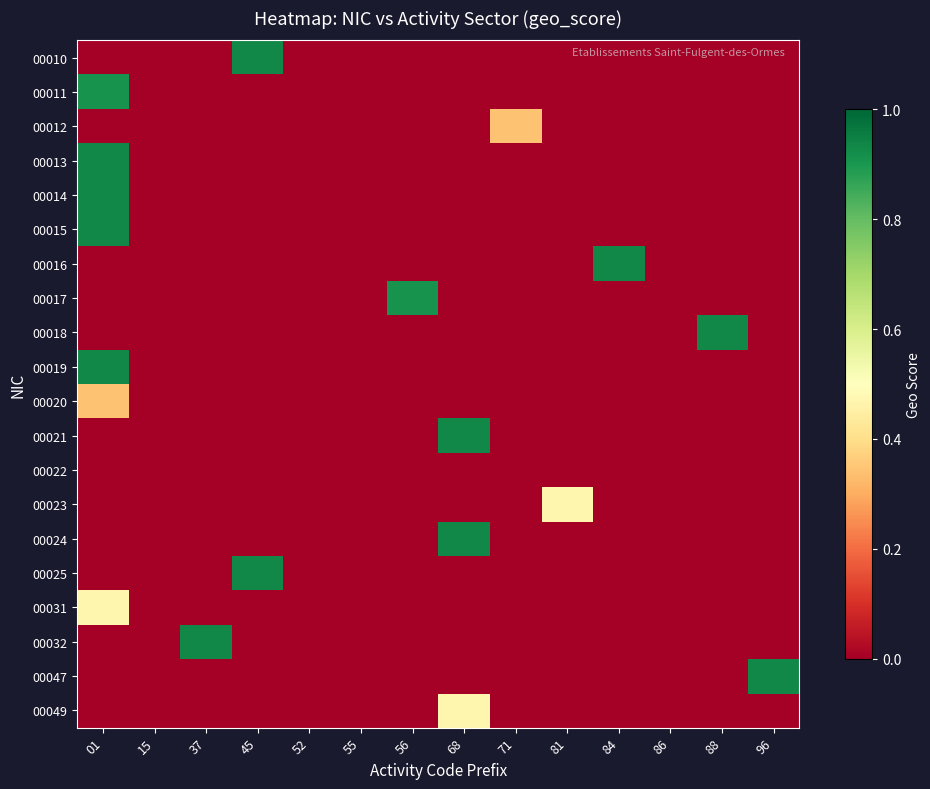

Reading left to right, extract all data points from this chart.

00010: 01=0.0	15=0.0	37=0.0	45=0.9	52=0.0	55=0.0	56=0.0	68=0.0	71=0.0	81=0.0	84=0.0	86=0.0	88=0.0	96=0.0
00011: 01=0.9	15=0.0	37=0.0	45=0.0	52=0.0	55=0.0	56=0.0	68=0.0	71=0.0	81=0.0	84=0.0	86=0.0	88=0.0	96=0.0
00012: 01=0.0	15=0.0	37=0.0	45=0.0	52=0.0	55=0.0	56=0.0	68=0.0	71=0.3	81=0.0	84=0.0	86=0.0	88=0.0	96=0.0
00013: 01=0.9	15=0.0	37=0.0	45=0.0	52=0.0	55=0.0	56=0.0	68=0.0	71=0.0	81=0.0	84=0.0	86=0.0	88=0.0	96=0.0
00014: 01=0.9	15=0.0	37=0.0	45=0.0	52=0.0	55=0.0	56=0.0	68=0.0	71=0.0	81=0.0	84=0.0	86=0.0	88=0.0	96=0.0
00015: 01=0.9	15=0.0	37=0.0	45=0.0	52=0.0	55=0.0	56=0.0	68=0.0	71=0.0	81=0.0	84=0.0	86=0.0	88=0.0	96=0.0
00016: 01=0.0	15=0.0	37=0.0	45=0.0	52=0.0	55=0.0	56=0.0	68=0.0	71=0.0	81=0.0	84=0.9	86=0.0	88=0.0	96=0.0
00017: 01=0.0	15=0.0	37=0.0	45=0.0	52=0.0	55=0.0	56=0.9	68=0.0	71=0.0	81=0.0	84=0.0	86=0.0	88=0.0	96=0.0
00018: 01=0.0	15=0.0	37=0.0	45=0.0	52=0.0	55=0.0	56=0.0	68=0.0	71=0.0	81=0.0	84=0.0	86=0.0	88=0.9	96=0.0
00019: 01=0.9	15=0.0	37=0.0	45=0.0	52=0.0	55=0.0	56=0.0	68=0.0	71=0.0	81=0.0	84=0.0	86=0.0	88=0.0	96=0.0
00020: 01=0.3	15=0.0	37=0.0	45=0.0	52=0.0	55=0.0	56=0.0	68=0.0	71=0.0	81=0.0	84=0.0	86=0.0	88=0.0	96=0.0
00021: 01=0.0	15=0.0	37=0.0	45=0.0	52=0.0	55=0.0	56=0.0	68=0.9	71=0.0	81=0.0	84=0.0	86=0.0	88=0.0	96=0.0
00022: 01=0.0	15=0.0	37=0.0	45=0.0	52=0.0	55=0.0	56=0.0	68=0.0	71=0.0	81=0.0	84=0.0	86=0.0	88=0.0	96=0.0
00023: 01=0.0	15=0.0	37=0.0	45=0.0	52=0.0	55=0.0	56=0.0	68=0.0	71=0.0	81=0.5	84=0.0	86=0.0	88=0.0	96=0.0
00024: 01=0.0	15=0.0	37=0.0	45=0.0	52=0.0	55=0.0	56=0.0	68=0.9	71=0.0	81=0.0	84=0.0	86=0.0	88=0.0	96=0.0
00025: 01=0.0	15=0.0	37=0.0	45=0.9	52=0.0	55=0.0	56=0.0	68=0.0	71=0.0	81=0.0	84=0.0	86=0.0	88=0.0	96=0.0
00031: 01=0.5	15=0.0	37=0.0	45=0.0	52=0.0	55=0.0	56=0.0	68=0.0	71=0.0	81=0.0	84=0.0	86=0.0	88=0.0	96=0.0
00032: 01=0.0	15=0.0	37=0.9	45=0.0	52=0.0	55=0.0	56=0.0	68=0.0	71=0.0	81=0.0	84=0.0	86=0.0	88=0.0	96=0.0
00047: 01=0.0	15=0.0	37=0.0	45=0.0	52=0.0	55=0.0	56=0.0	68=0.0	71=0.0	81=0.0	84=0.0	86=0.0	88=0.0	96=0.9
00049: 01=0.0	15=0.0	37=0.0	45=0.0	52=0.0	55=0.0	56=0.0	68=0.5	71=0.0	81=0.0	84=0.0	86=0.0	88=0.0	96=0.0